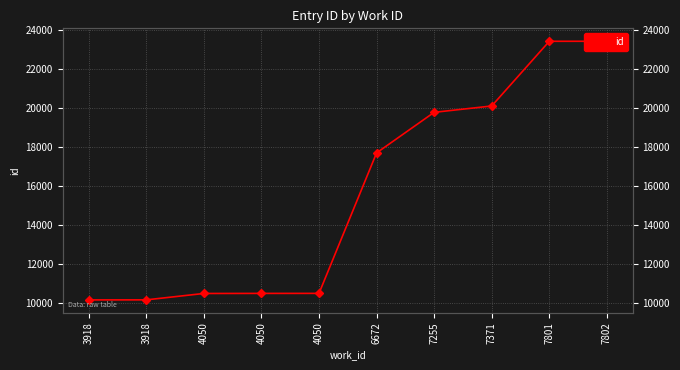

True or false: the data shows 13499 at 3918.

False